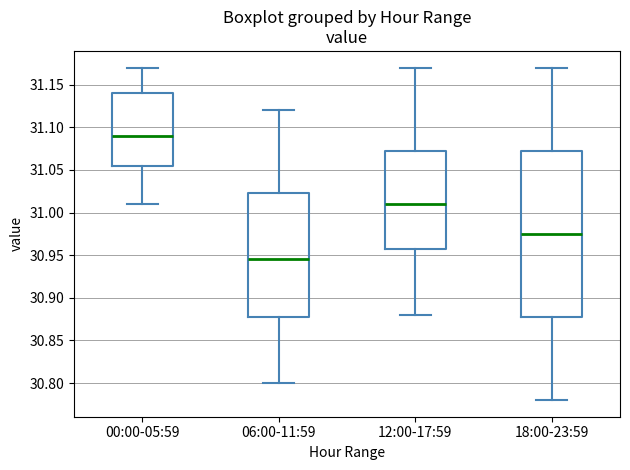

Where does the lower whisker of the box for 00:00-05:59 end on the y-axis? The values are not printed on the chart, so give them approximately, as read against the axis.

31.010